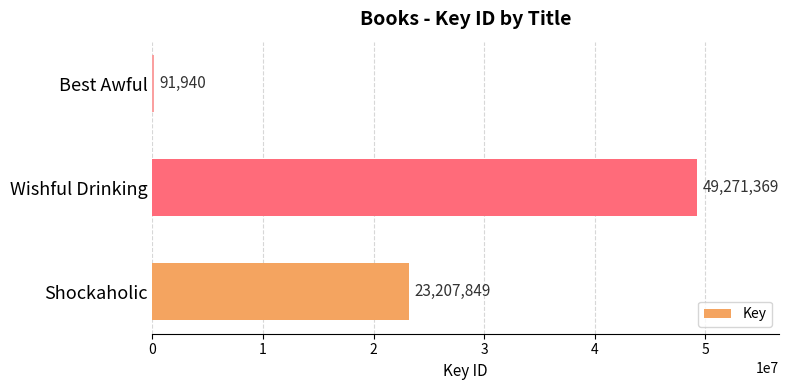

What is the greatest value displayed?

49271369